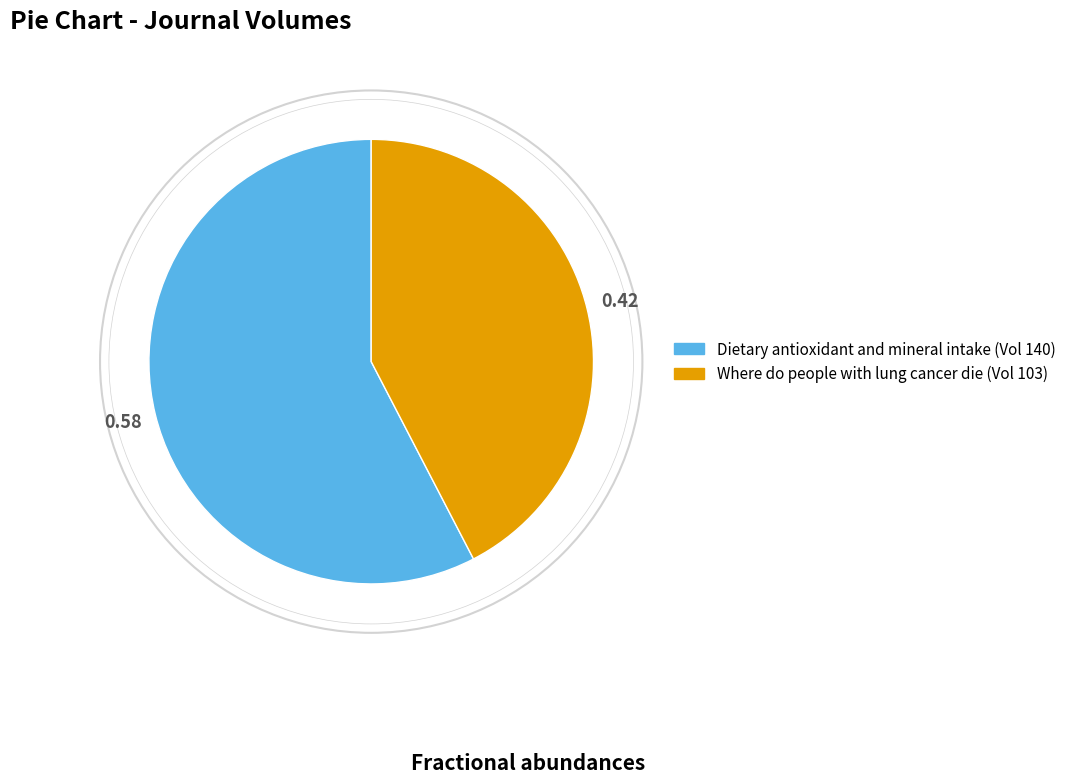

Is the sum of Dietary antioxidant and mineral intake and Where do people with lung cancer die greater than half?

Yes